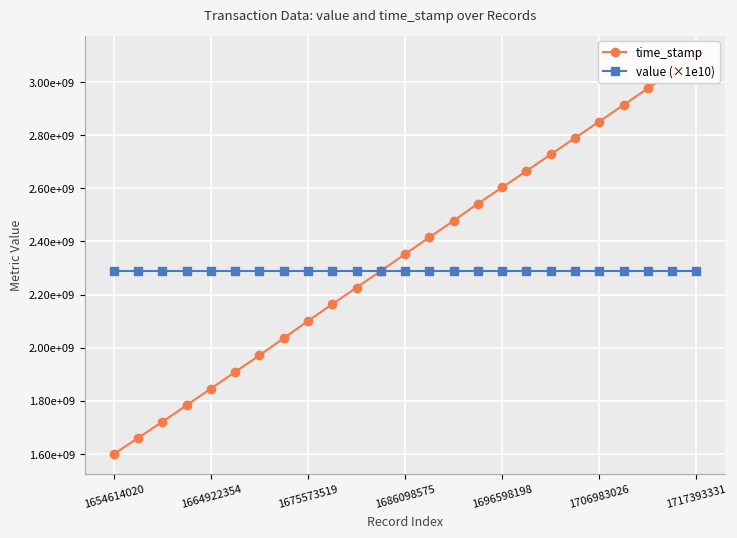

What is the lowest value of the time_stamp series?

1600000000.0